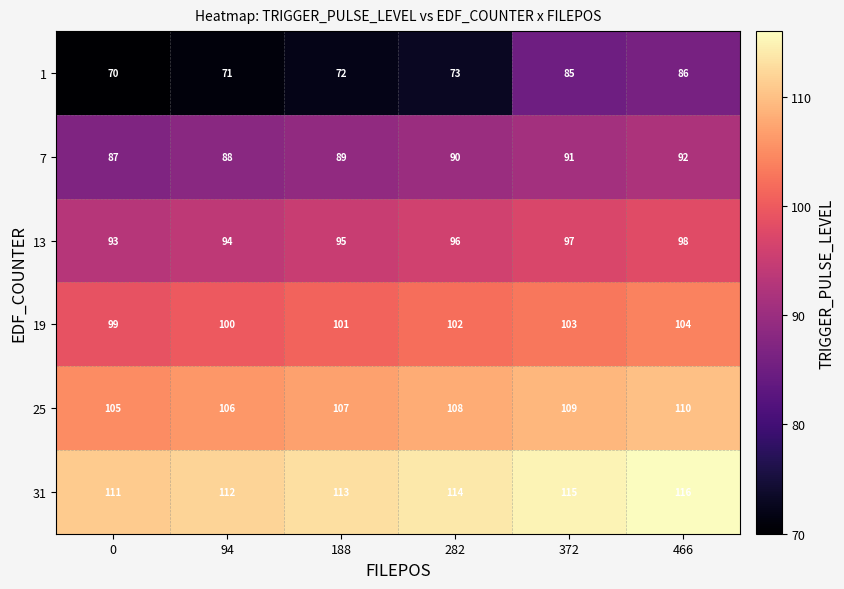

The value of 1 at 0 is 40. True or false?

False